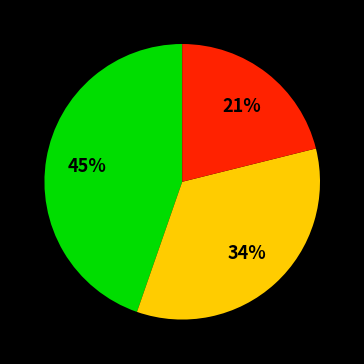

To the nearest percent, what is the average slice percentage?

33%